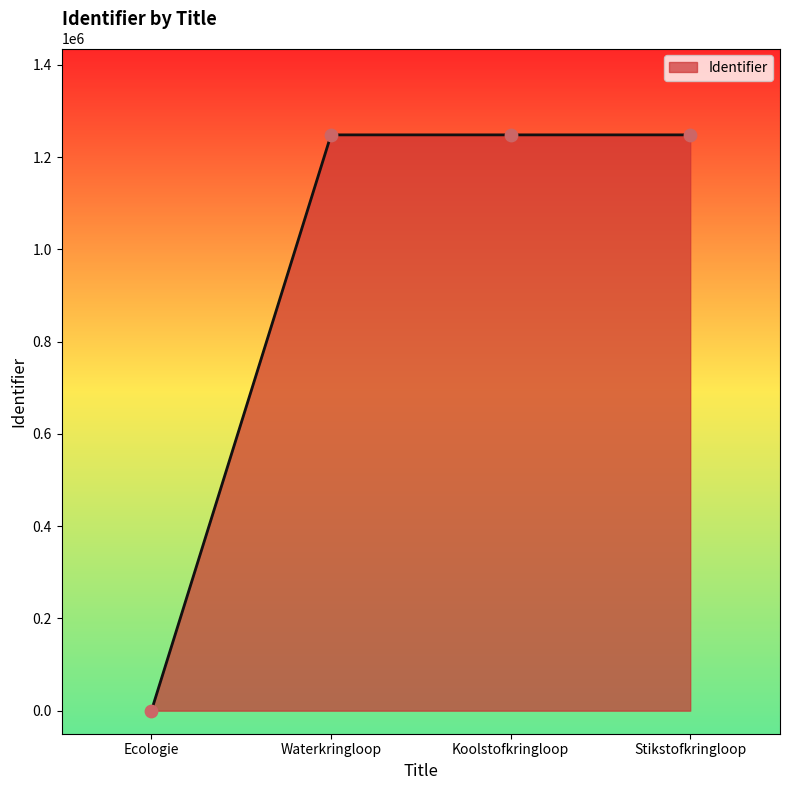

What is the change in value from Ecologie to Koolstofkringloop?

+1248314